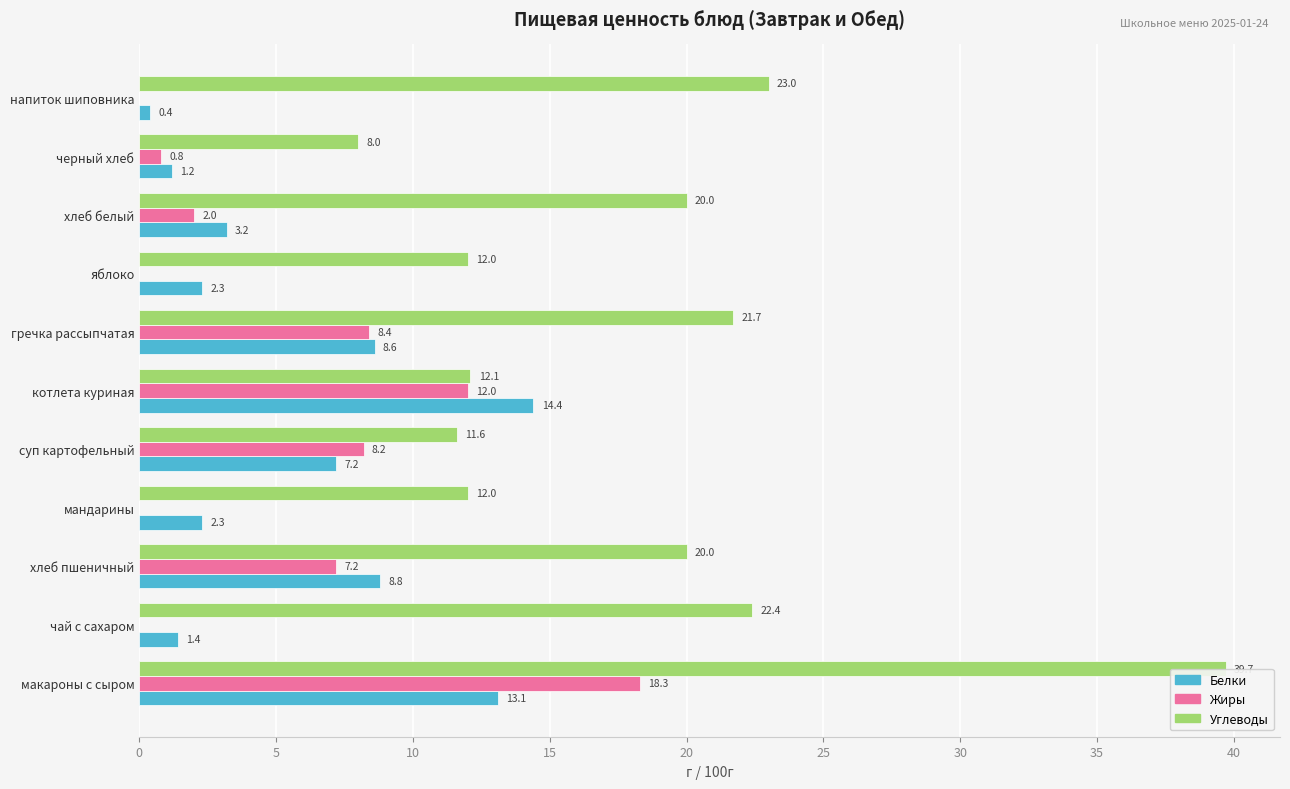

Between чай с сахаром and хлеб белый, which series saw the biggest shift?

Углеводы